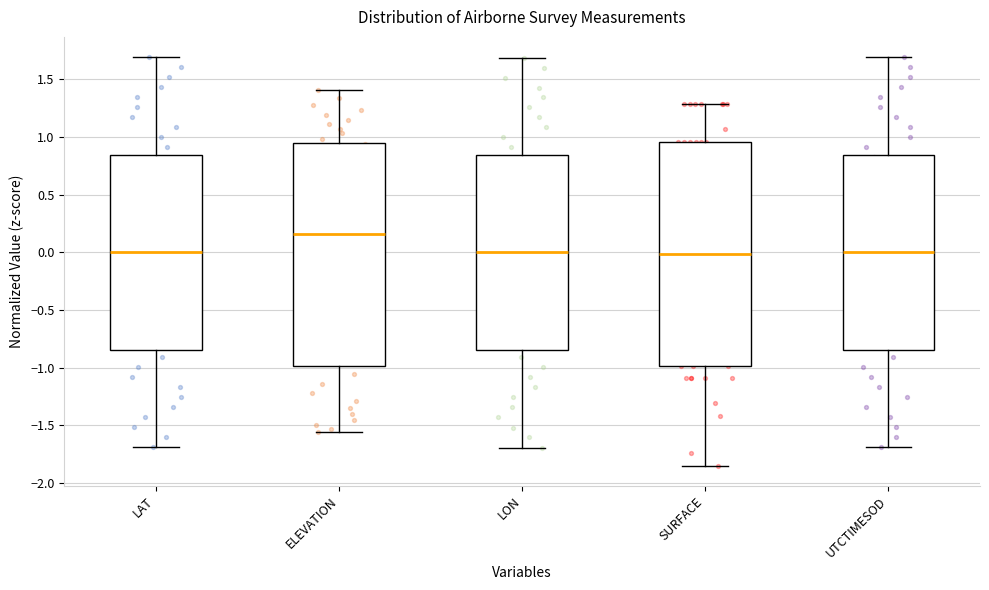

Where does the median line of the box for LAT sit on the y-axis? The values are not printed on the chart, so give them approximately, as read against the axis.

0.00